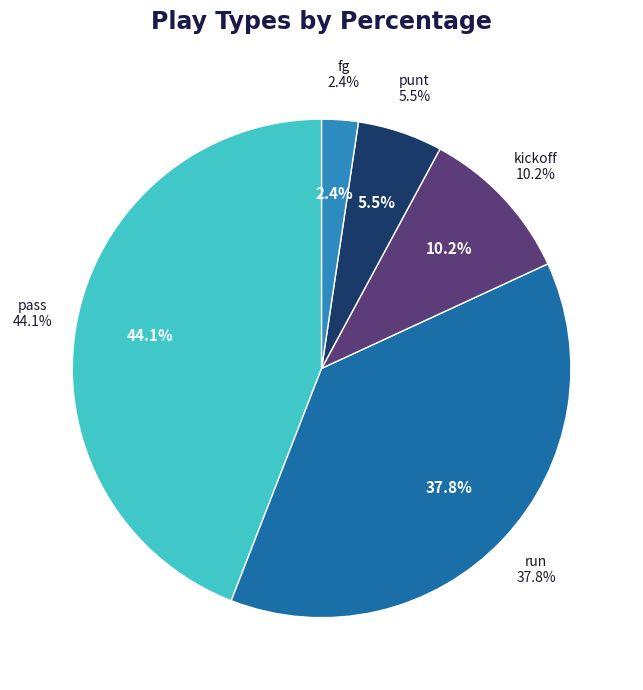

To the nearest percent, what portion does run represent?

38%